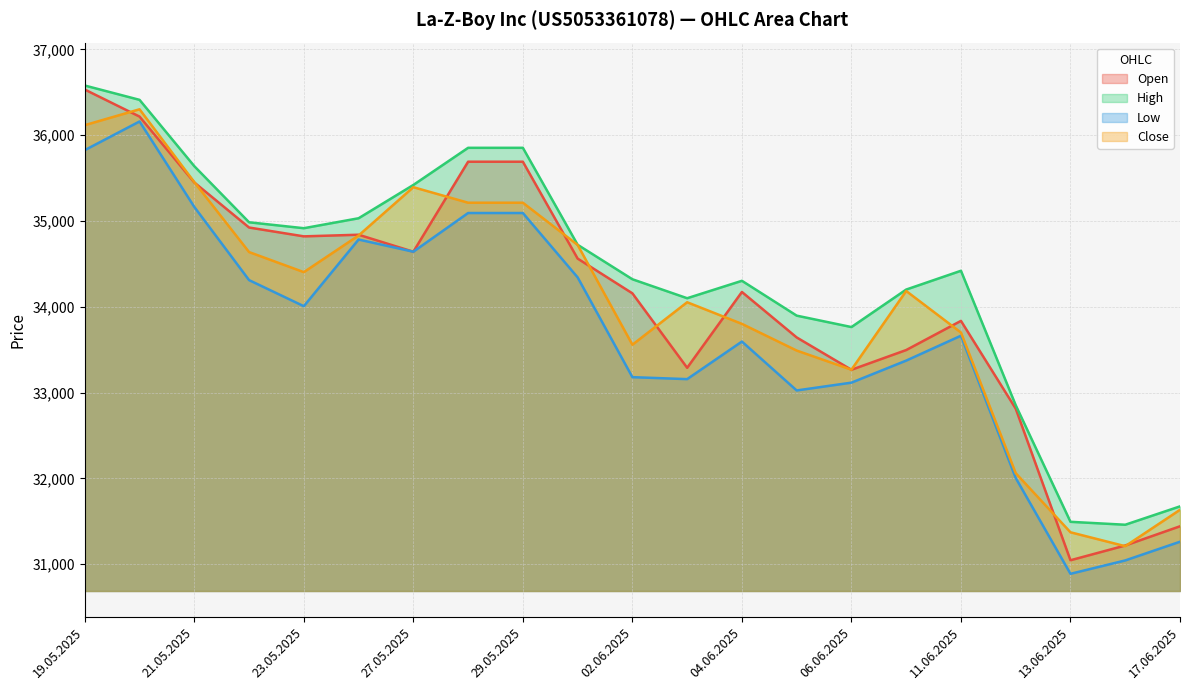

Which series has the largest total across all categories?

High